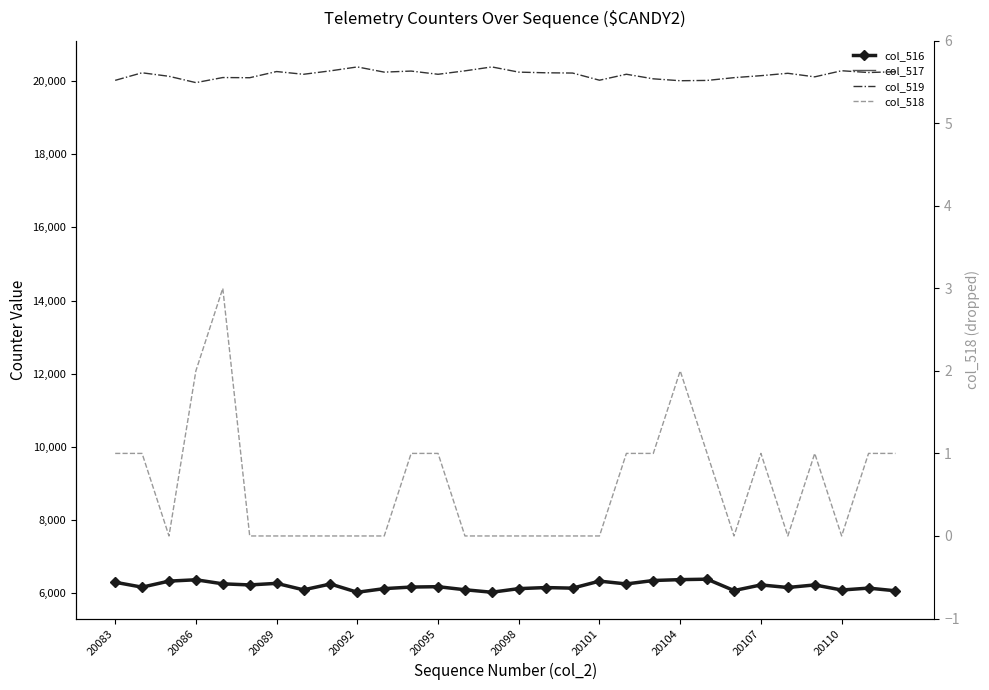

Which series has the largest range (max minus min)?

col_519